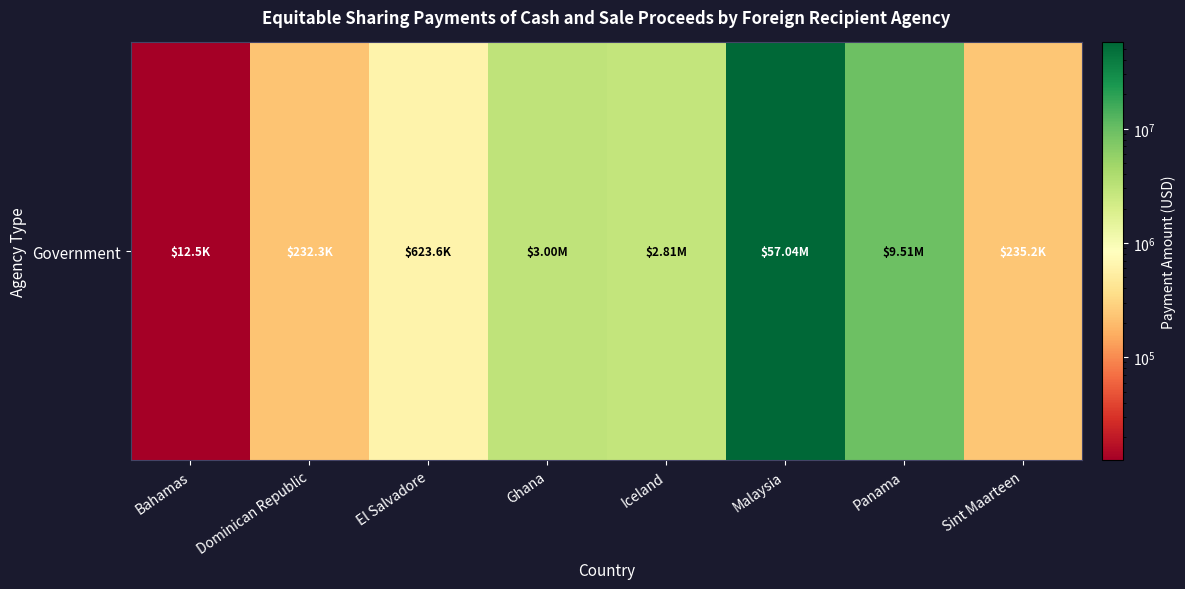

Between Panama and Bahamas, which is larger?

Panama